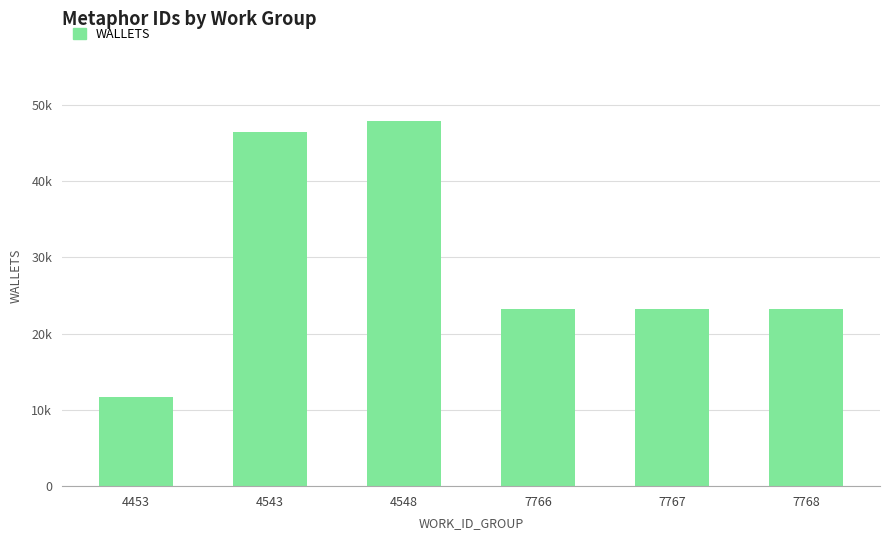

Reading left to right, extract all data points from this chart.

11731	46459	47862	23188	23189	23190